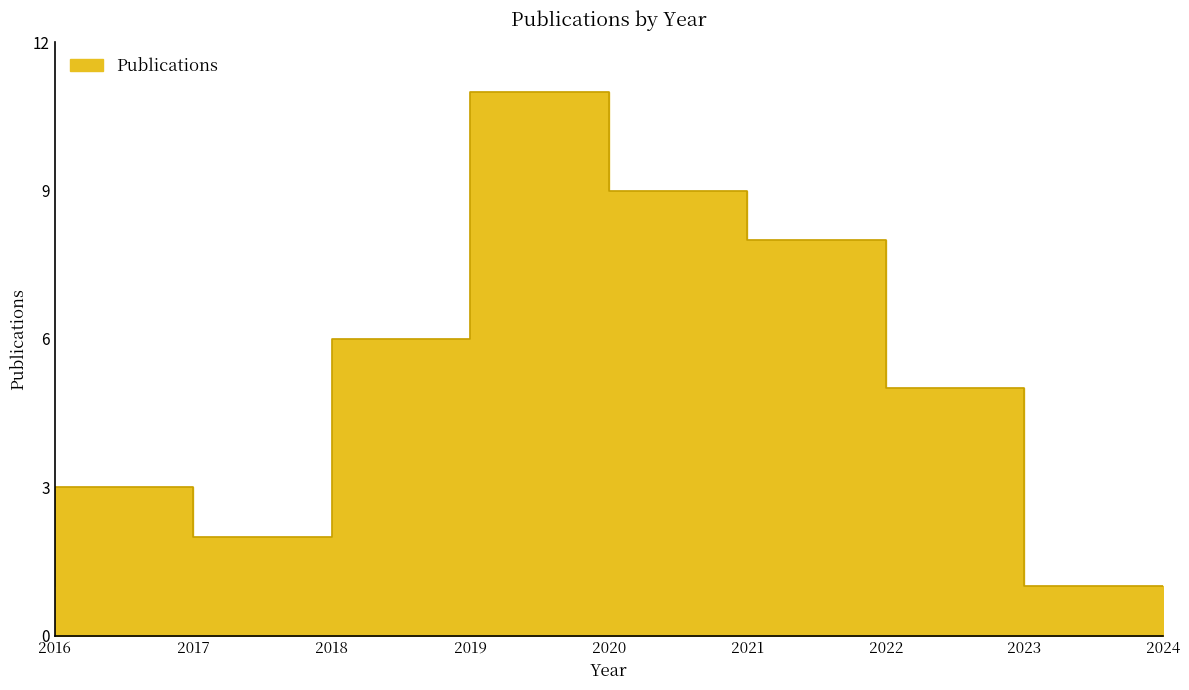

Which label corresponds to the smallest value in the chart?

2016